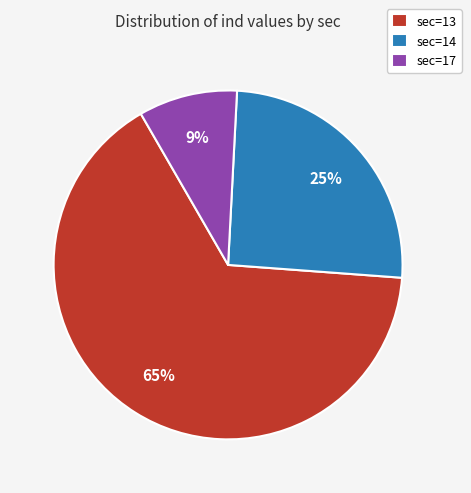

To the nearest percent, what is the average slice percentage?

33%